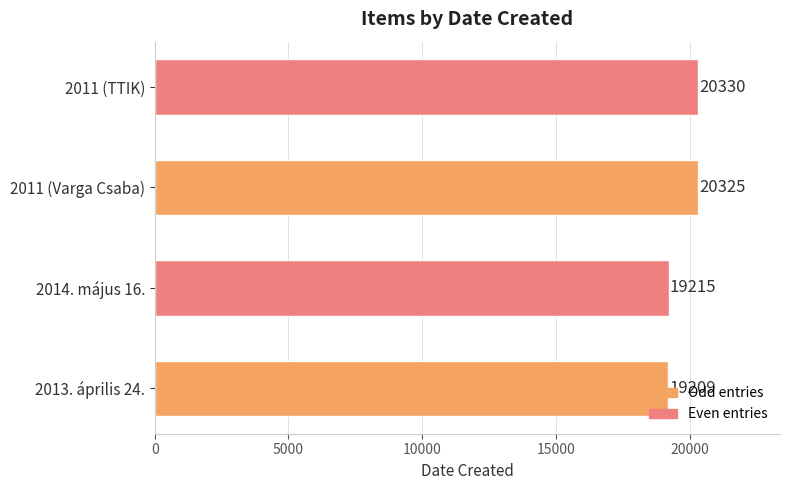

What is the difference between the second highest and minimum values?

1116